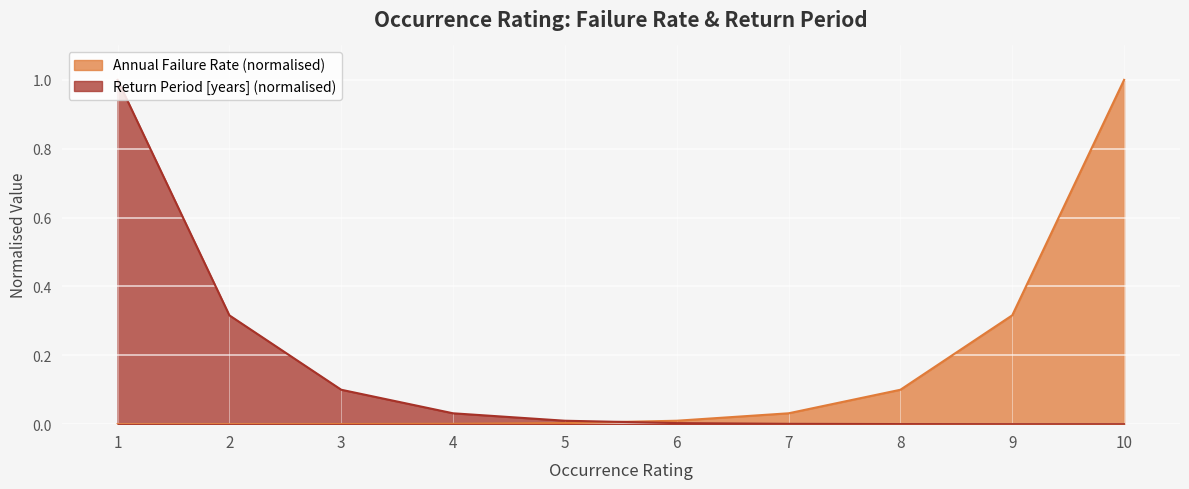

What is the difference between the maximum and minimum values in the Return Period [years] series?

1.0